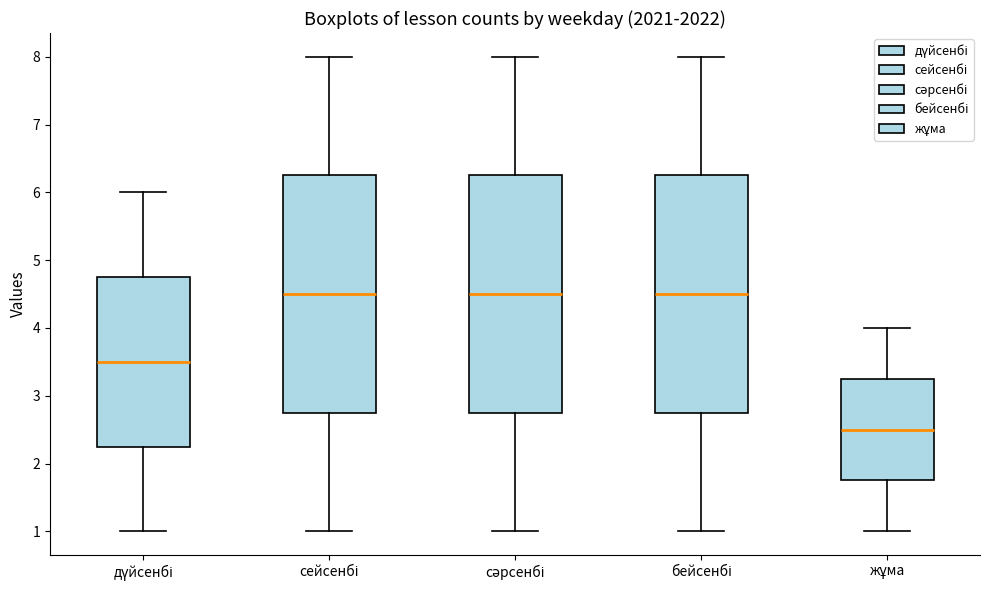

Reading left to right, read every box against the y-axis: the position of its median line, the range the box covers, and the ends of its whiskers. The values are not printed on the chart, so give them approximately, as read against the axis.

дүйсенбі: median 3.5, box 2.3 to 4.8, whiskers 1.0 to 6.0
сейсенбі: median 4.5, box 2.8 to 6.3, whiskers 1.0 to 8.0
сәрсенбі: median 4.5, box 2.8 to 6.3, whiskers 1.0 to 8.0
бейсенбі: median 4.5, box 2.8 to 6.3, whiskers 1.0 to 8.0
жұма: median 2.5, box 1.8 to 3.3, whiskers 1.0 to 4.0